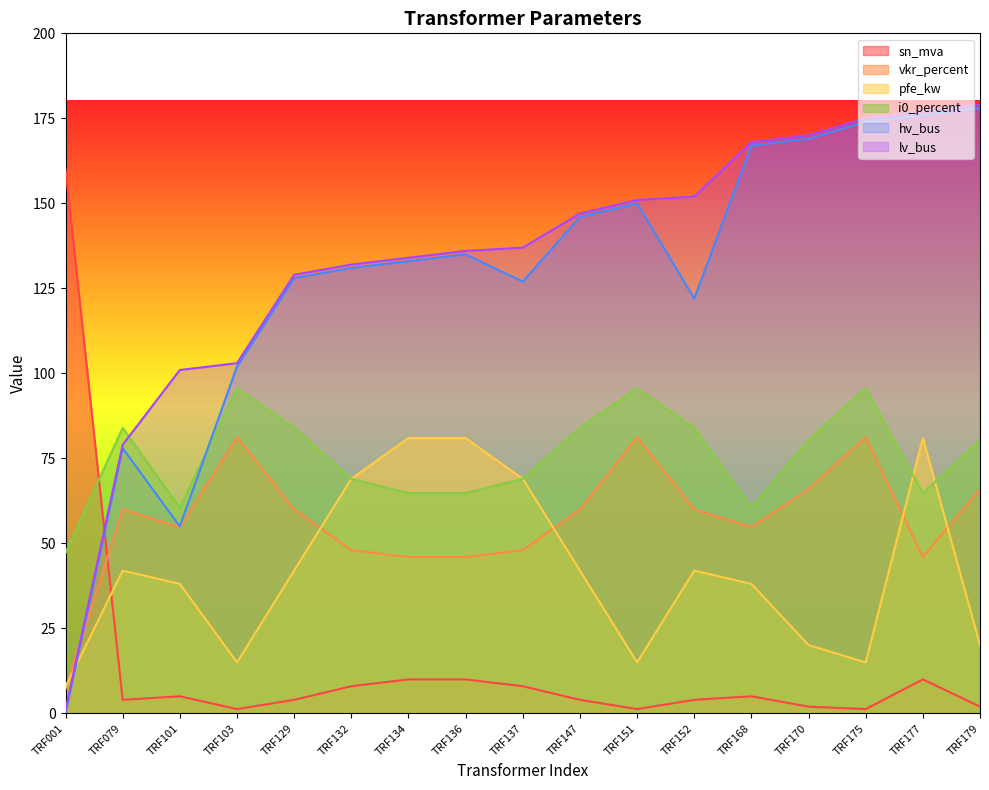

What is the value of the vkr_percent point at the 6th from the left?

48.0